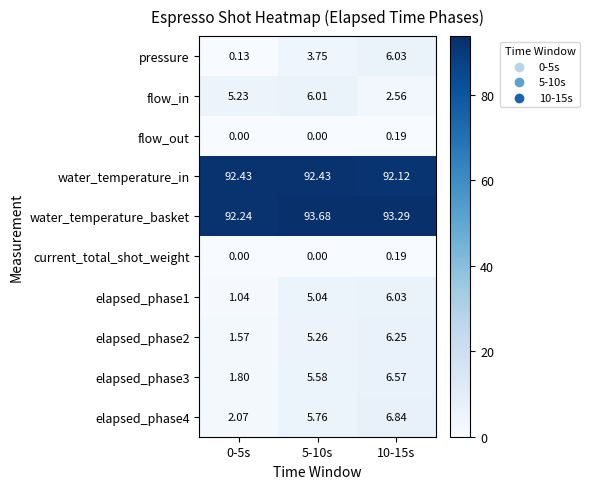

Which series has the widest spread of values?

pressure